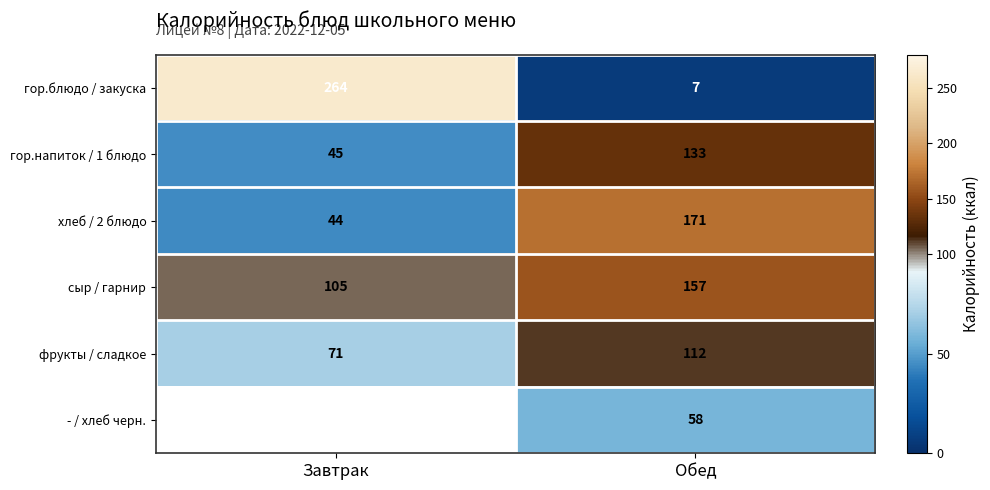

What is the maximum value for сыр / гарнир?

157